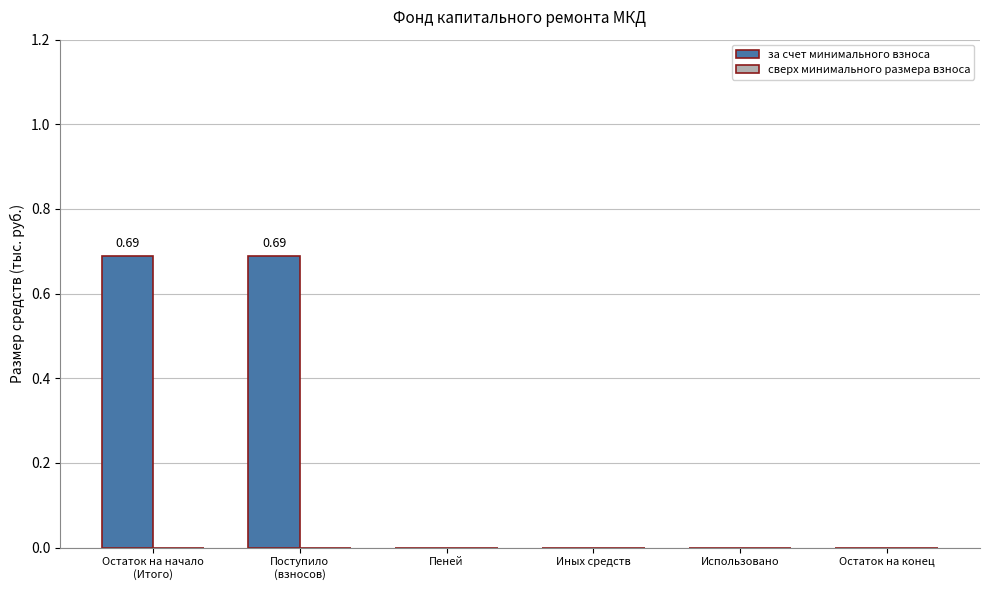

What is the sum of all values?

1.4